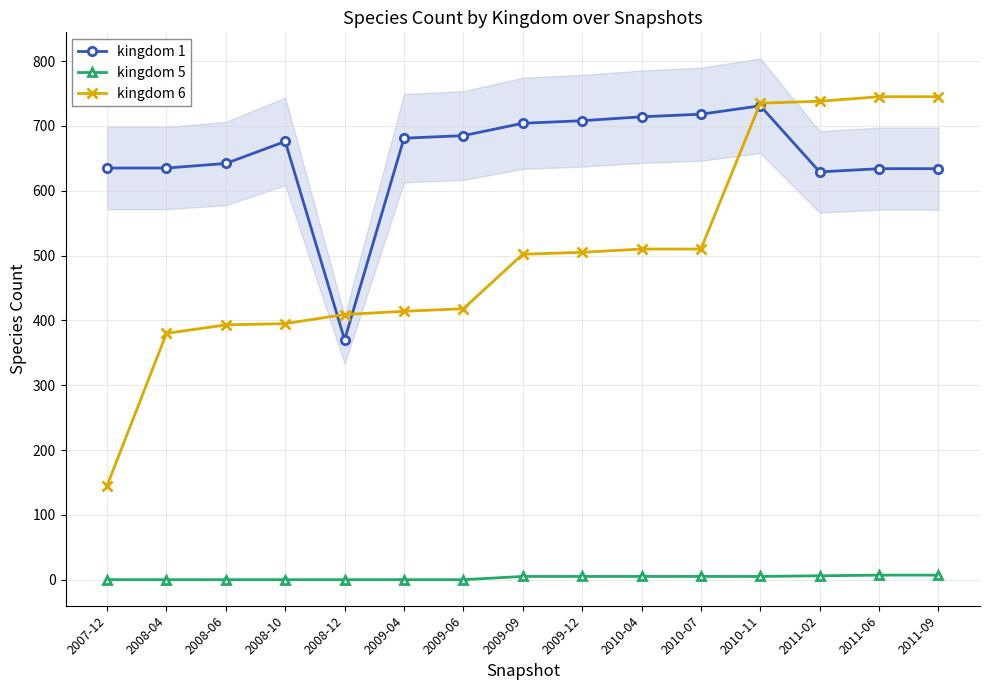

Which series has the largest range (max minus min)?

kingdom 6